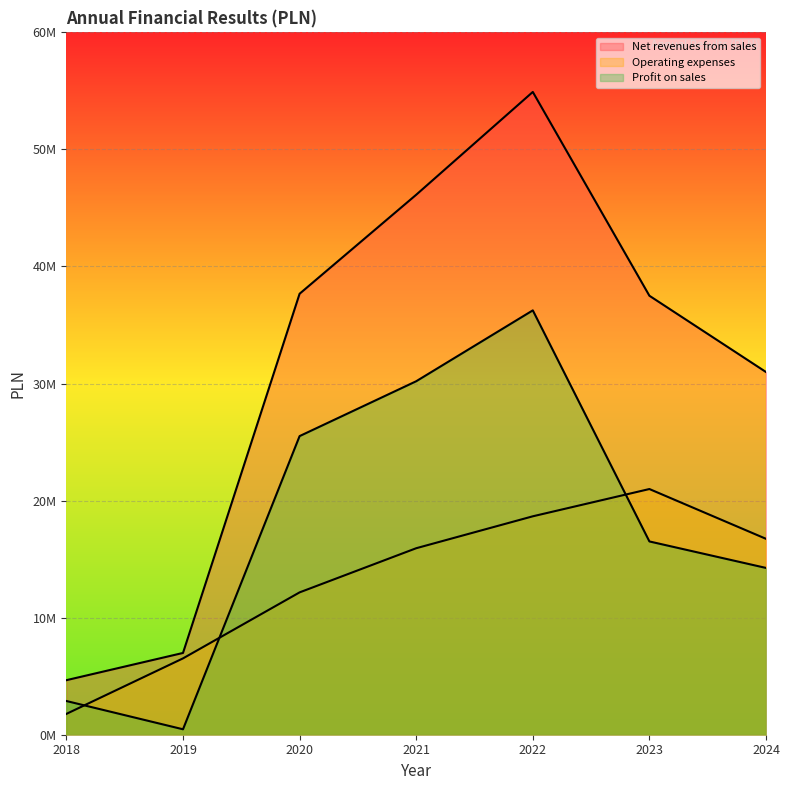

Rank the series by their maximum value, from highest to lowest.

Net revenues from sales, Profit on sales, Operating expenses